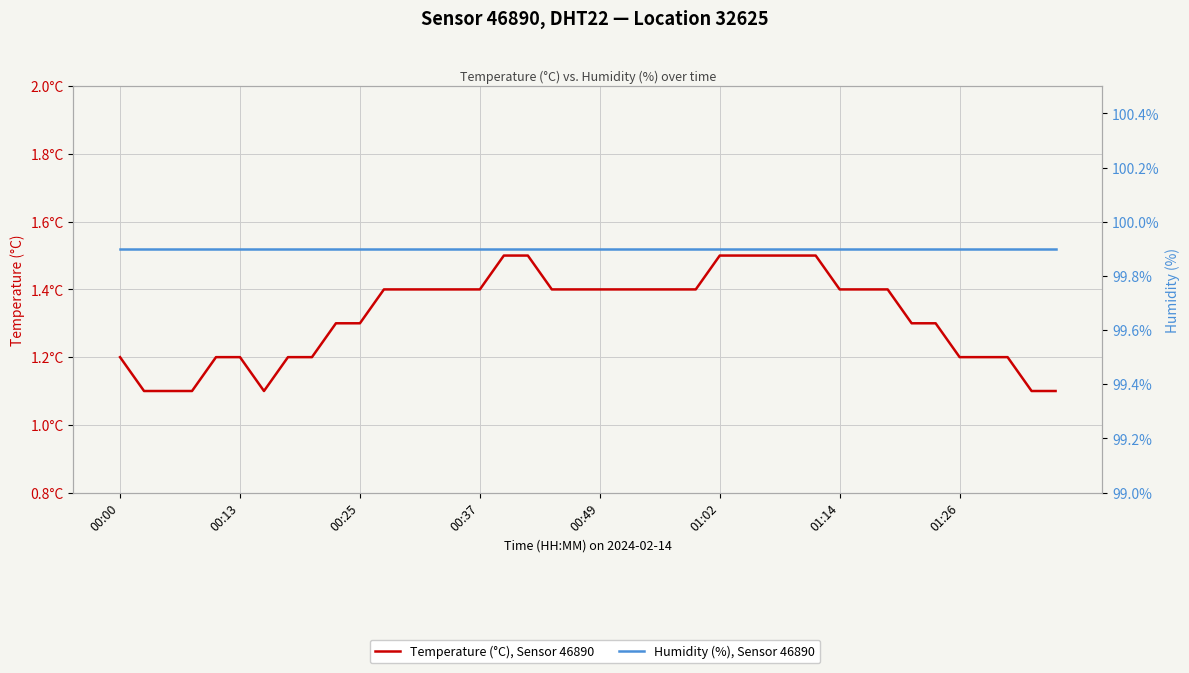

Count the Temperature (°C), Sensor 46890 values in the range 1 to 2.

40